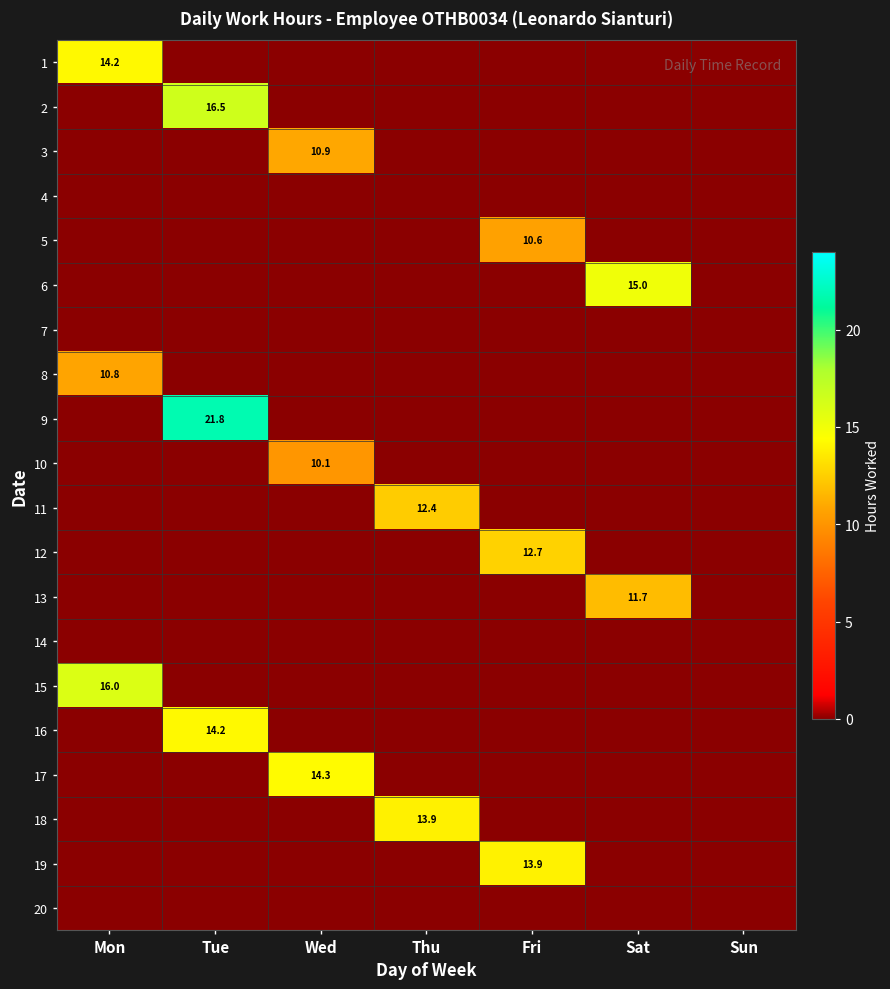

What is the total value across all series at Sat?

26.7